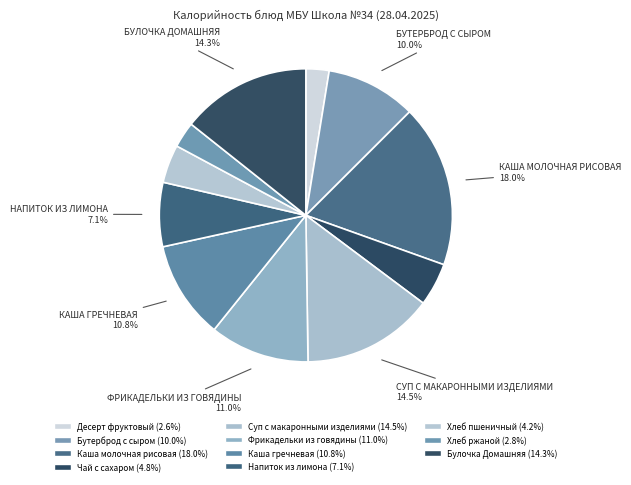

To the nearest percent, what portion does Хлеб пшеничный represent?

4%